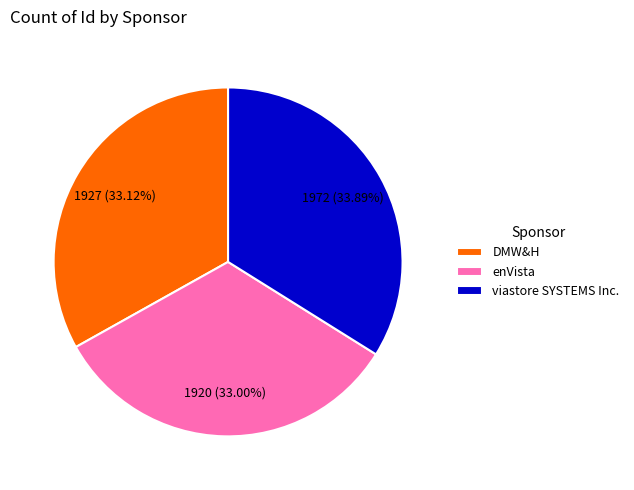

How many segments does this pie chart have?

3